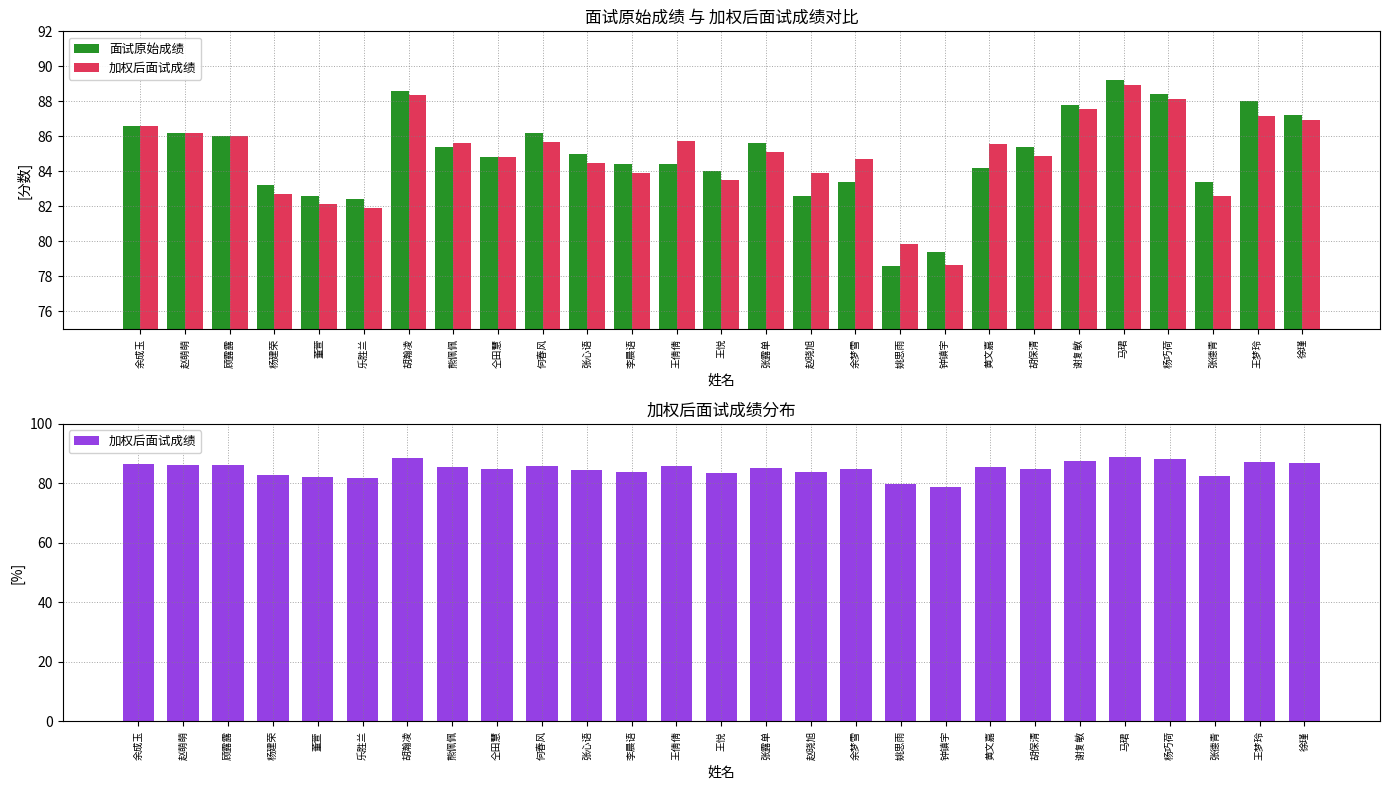

How many data points in 加权后面试成绩 are above 85?

14